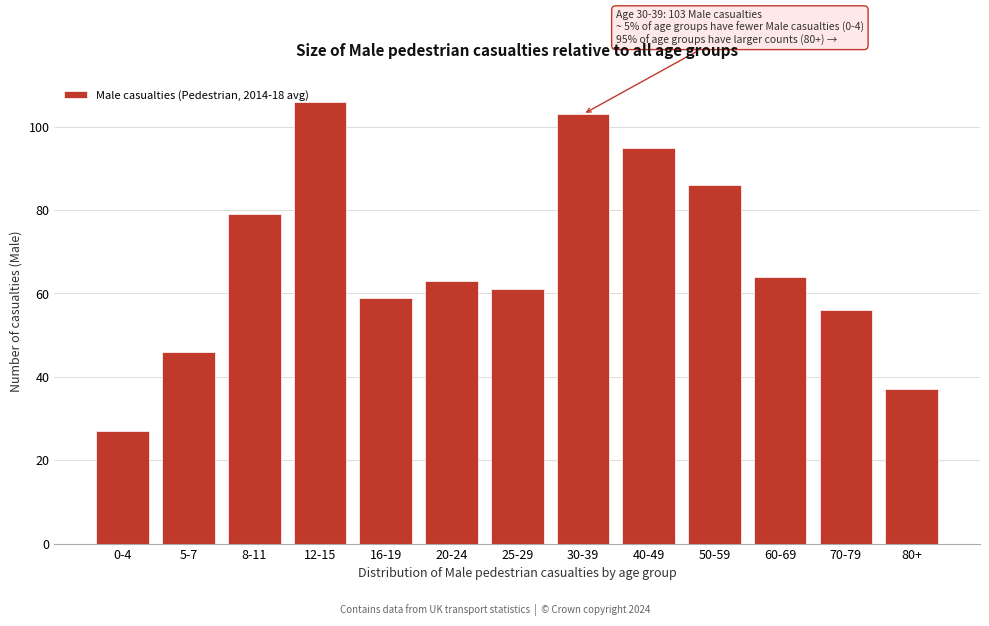

Reading right to left, list all the values displayed in this chart.

37	56	64	86	95	103	61	63	59	106	79	46	27